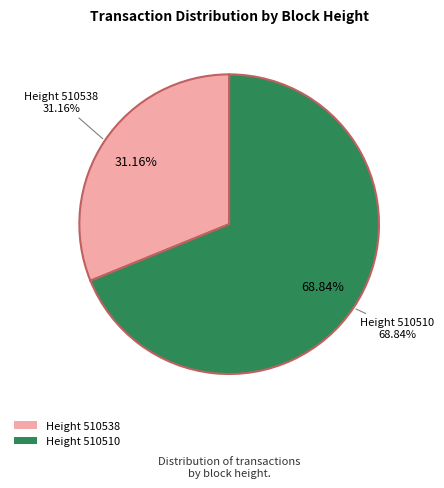

How many segments does this pie chart have?

2